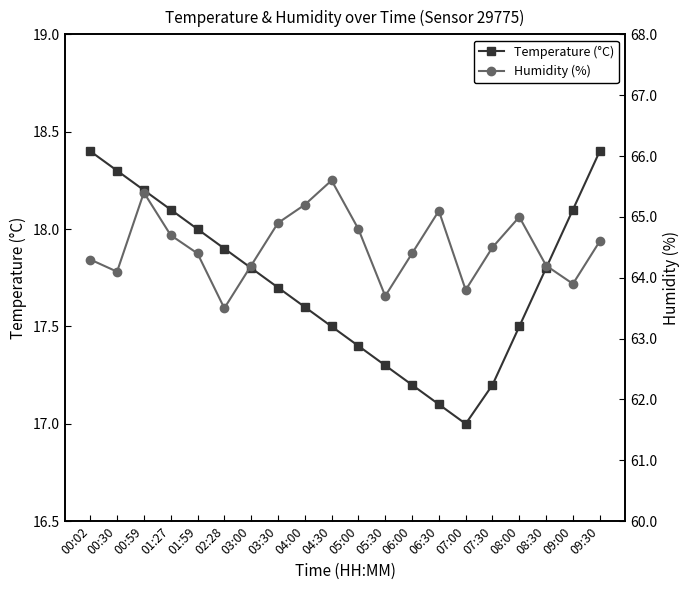

How many interior local peaks does the Humidity (%) series have?

4